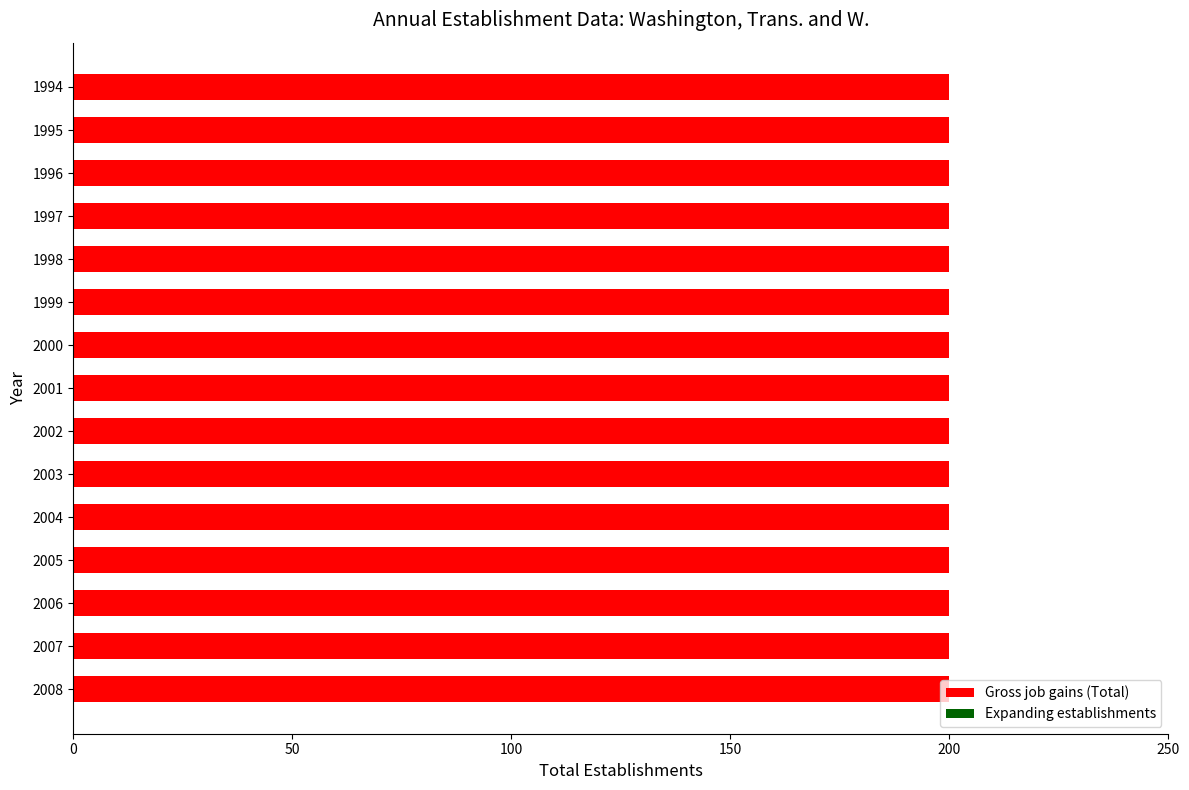

How many categories are shown in the chart?

15